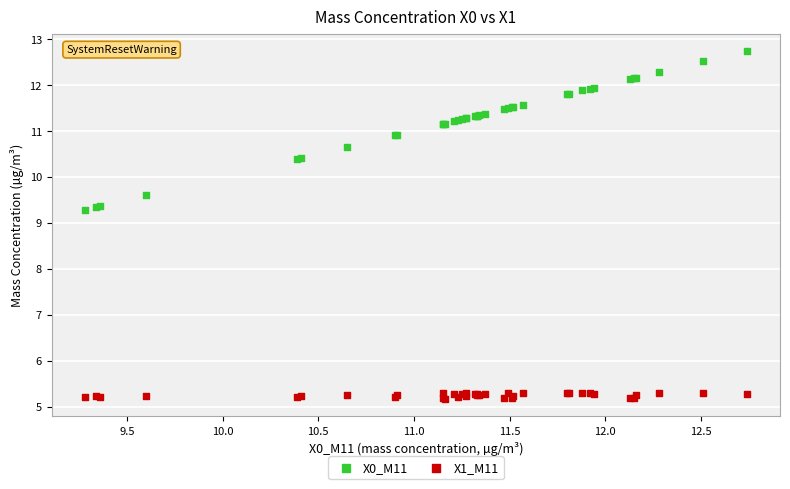

Which series has the widest spread of Y values?

X0_M11